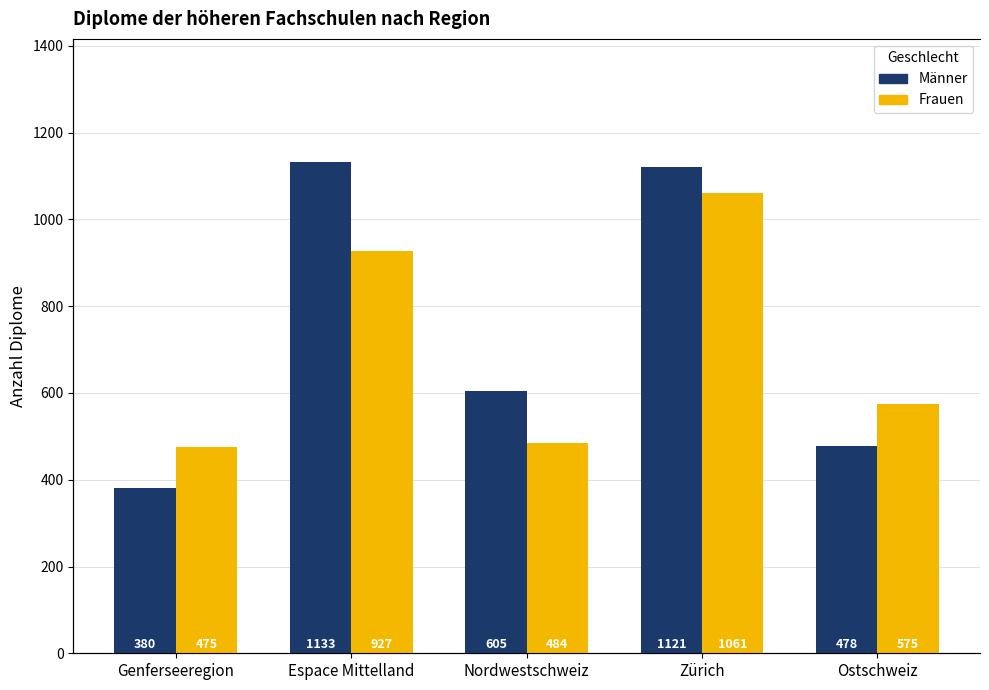

True or false: Frauen has a value of 250 at Ostschweiz.

False